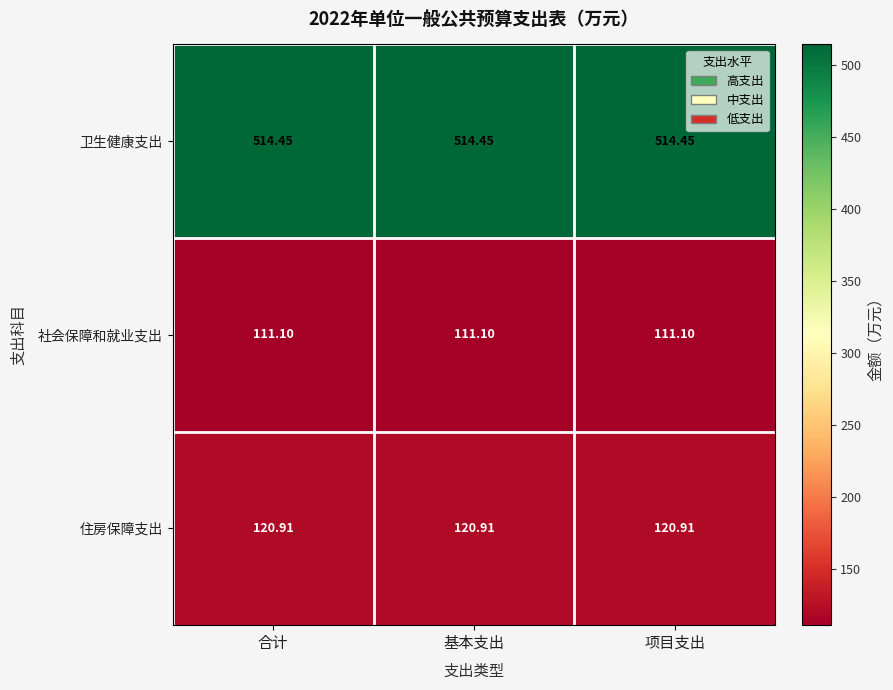

At 项目支出, list the series in order from smallest to largest.

社会保障和就业支出, 住房保障支出, 卫生健康支出